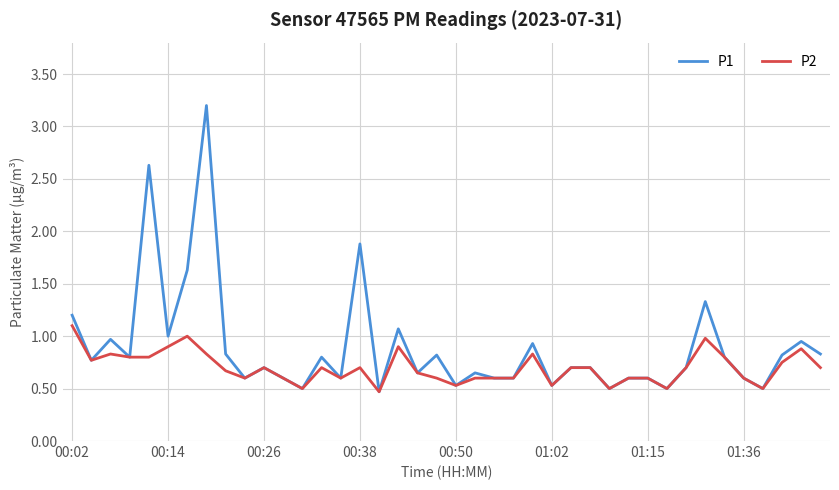

Which series has the widest spread of values?

P1